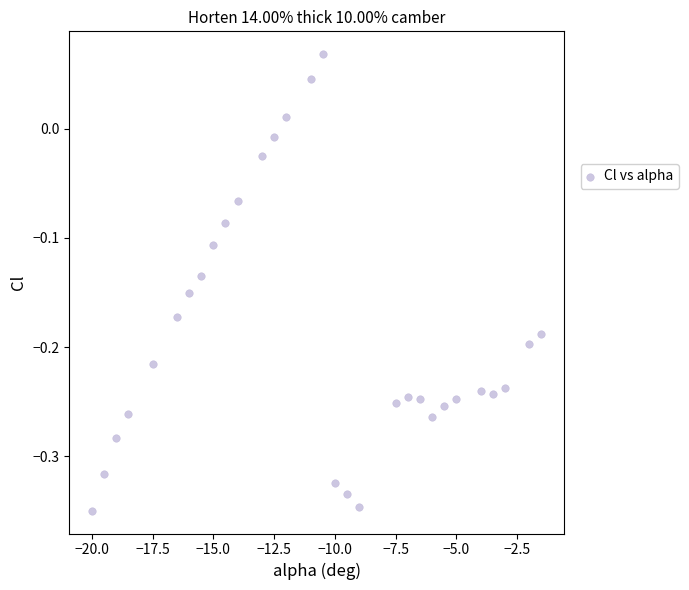

What is the range of X values (max minus min)?

18.5